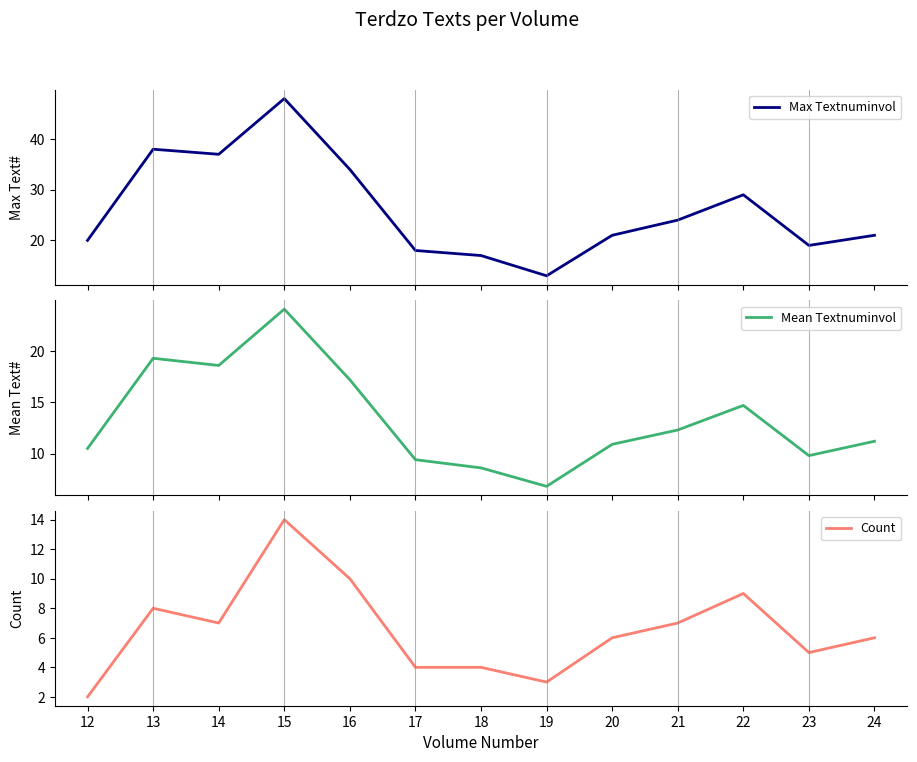

How many interior local valleys does the Count series have?

3